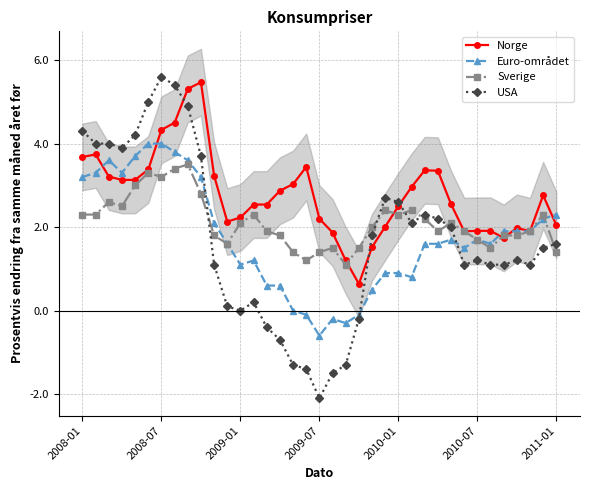

Count the number of data series in this chart.

4